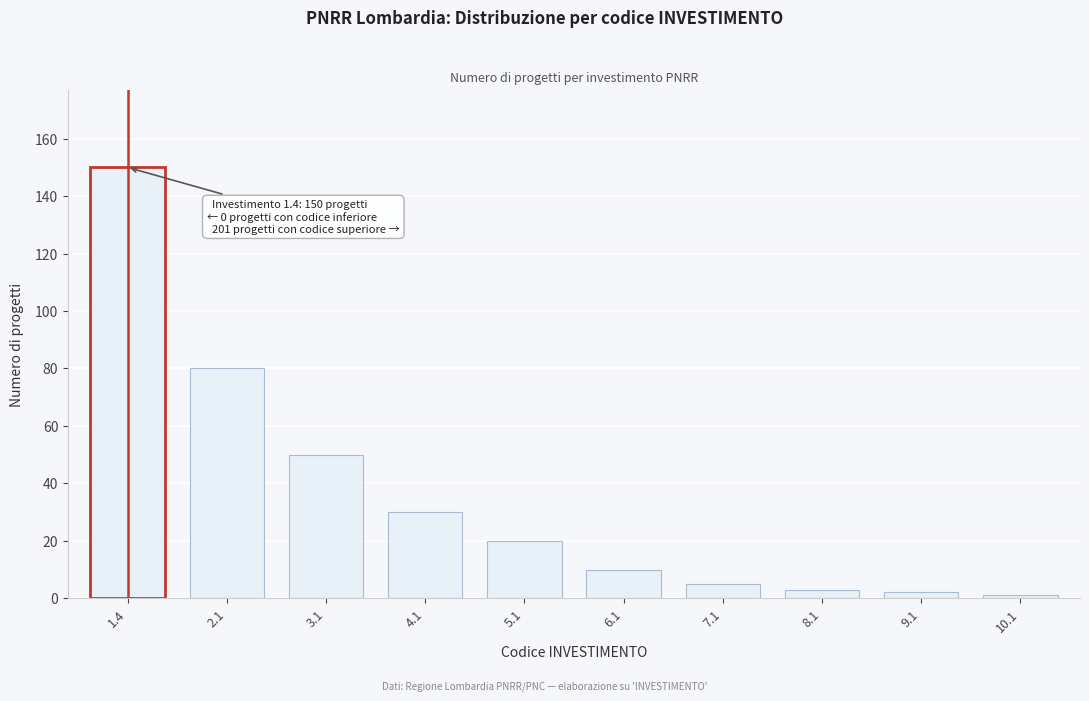

Reading right to left, transcribe all the data shown in this chart.

1	2	3	5	10	20	30	50	80	150